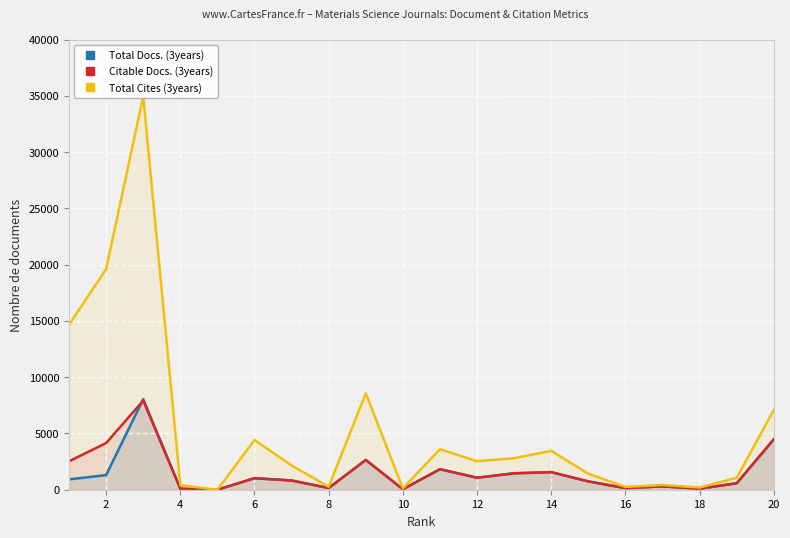

Reading right to left, list all the values displayed in this chart.

Total Docs. (3years): 4481	576	93	299	148	742	1565	1460	1070	1826	43	2646	150	825	1027	0	94	8045	1302	917
Citable Docs. (3years): 4479	576	92	293	134	736	1560	1457	1065	1819	42	2642	150	812	1021	0	93	7918	4147	2525
Total Cites (3years): 7081	1061	196	425	253	1413	3453	2802	2534	3600	120	8560	267	2154	4420	0	404	34950	19598	14655